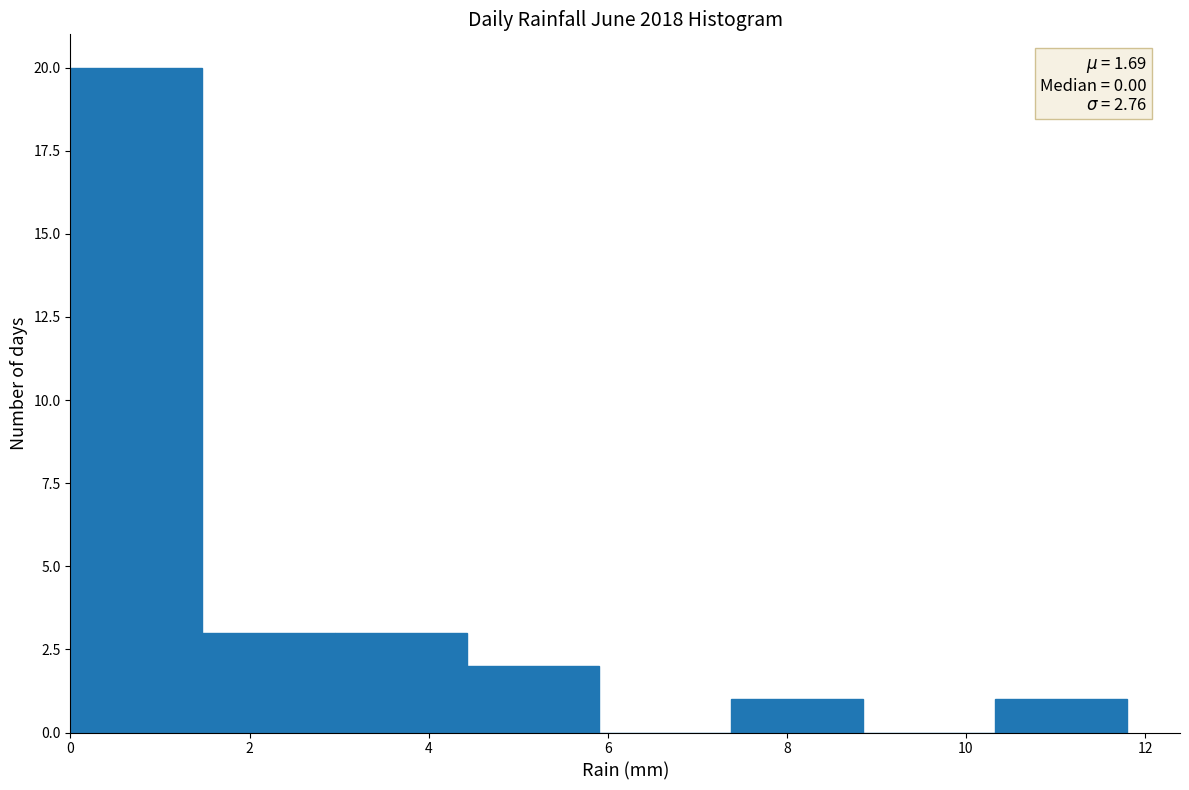

Over which range of the x-axis is the bar tallest?

0.0 to 1.4